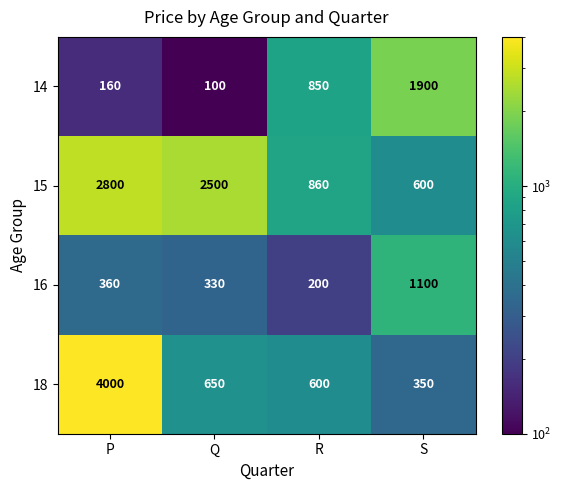

What is the maximum value for 18?

4000